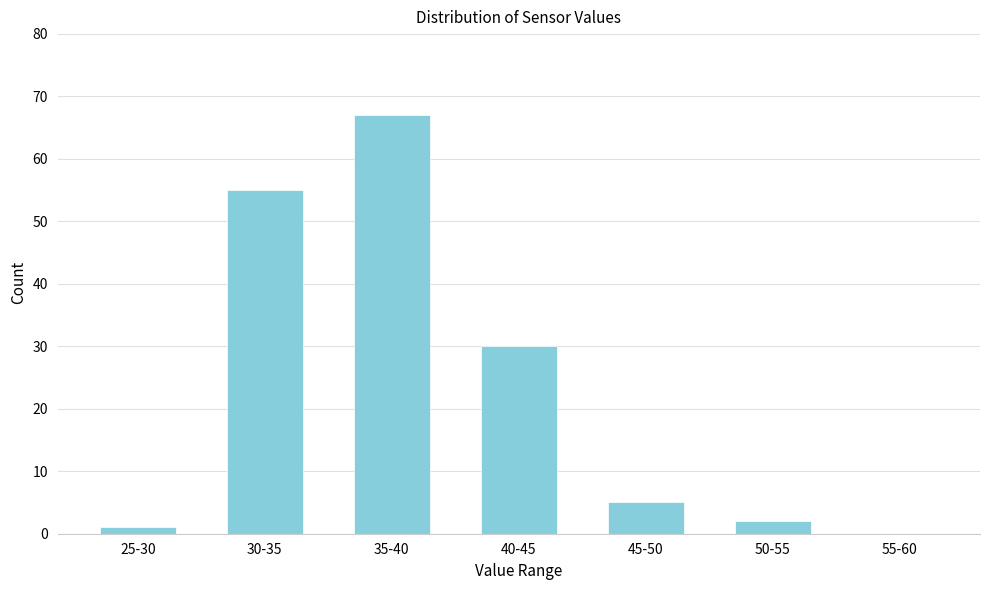

Reading left to right, list all the values displayed in this chart.

25-30=1	30-35=55	35-40=67	40-45=30	45-50=5	50-55=2	55-60=0